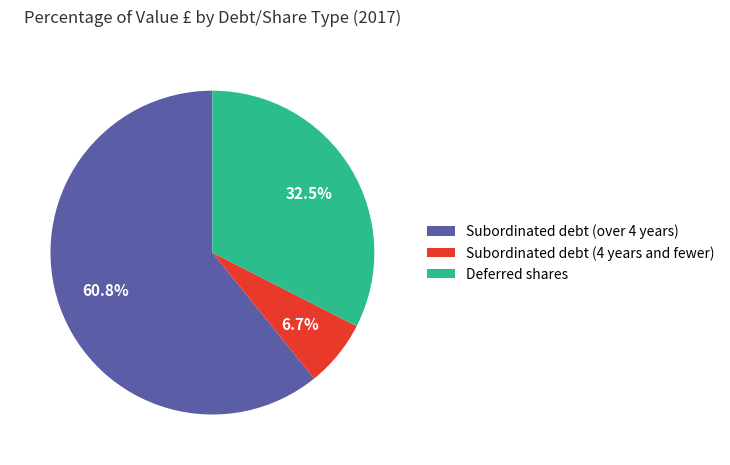

To the nearest percent, what portion does Subordinated debt (4 years and fewer) represent?

7%